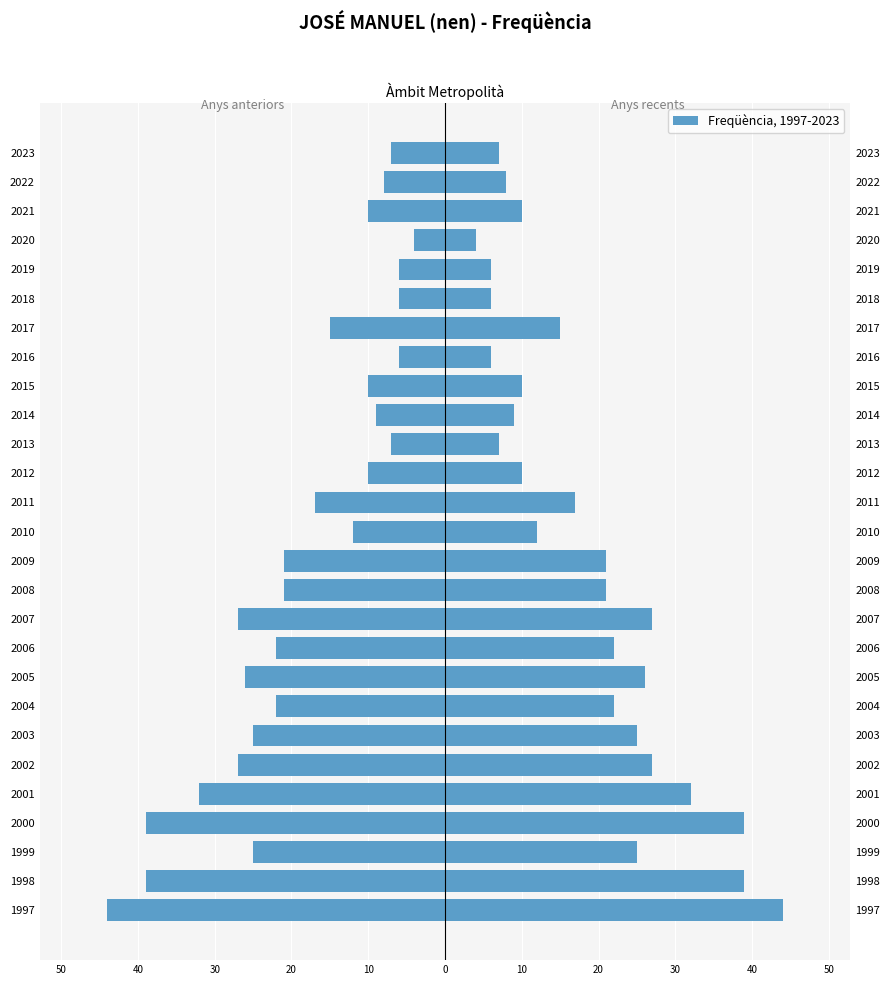

What is the sum of all Freqüència (esquerra) values?

-497